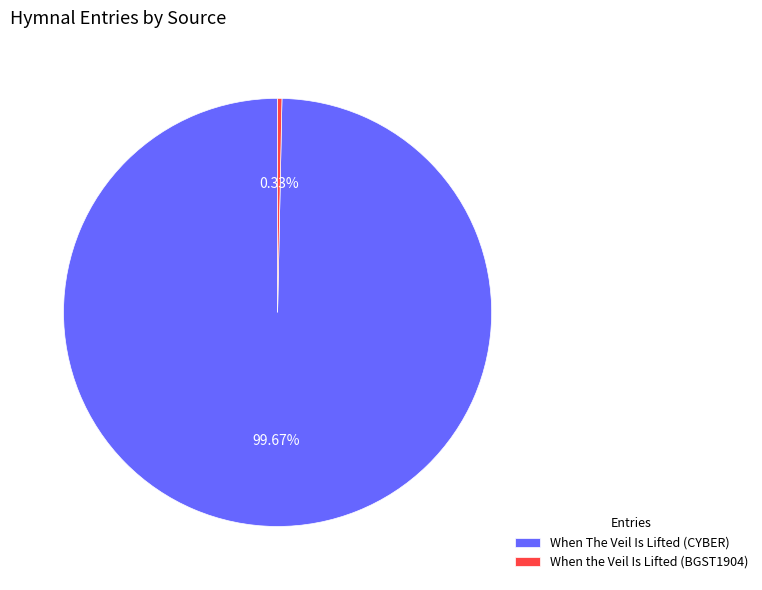

What percentage is the When The Veil Is Lifted (CYBER) slice, to the nearest percent?

100%